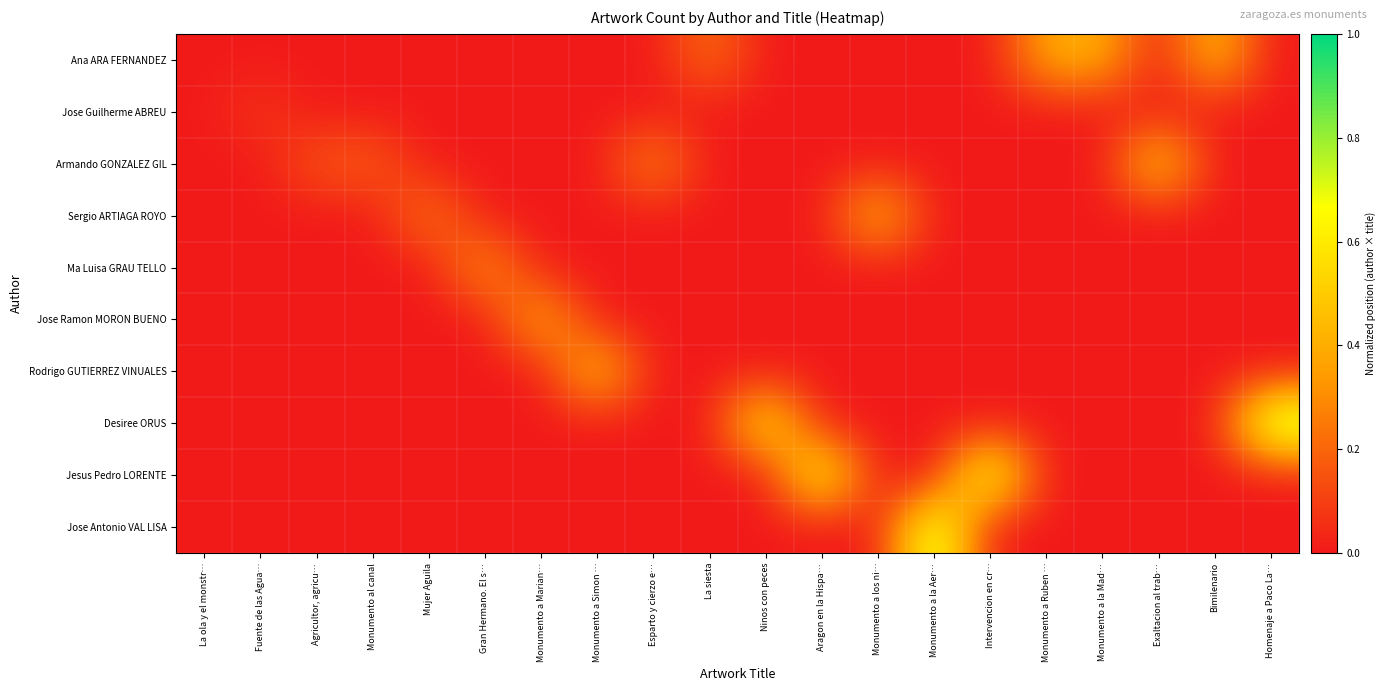

Reading left to right, list all the values displayed in this chart.

Ana ARA FERNANDEZ: La ola y el monstr…=0.0	Fuente de las Agua…=0.0	Agricultor, agricu…=0.0	Monumento al canal=0.0	Mujer Aguila=0.0	Gran Hermano. El s…=0.0	Monumento a Marian…=0.0	Monumento a Simon …=0.0	Esparto y cierzo e…=0.0	La siesta=0.2	Ninos con peces=0.0	Aragon en la Hispa…=0.0	Monumento a los ni…=0.0	Monumento a la Aer…=0.0	Intervencion en cr…=0.0	Monumento a Ruben …=0.4	Monumento a la Mad…=0.4	Exaltacion al trab…=0.0	Bimilenario=0.5	Homenaje a Paco La…=0.0
Jose Guilherme ABREU: La ola y el monstr…=0.0	Fuente de las Agua…=0.1	Agricultor, agricu…=0.0	Monumento al canal=0.0	Mujer Aguila=0.0	Gran Hermano. El s…=0.0	Monumento a Marian…=0.0	Monumento a Simon …=0.0	Esparto y cierzo e…=0.0	La siesta=0.0	Ninos con peces=0.0	Aragon en la Hispa…=0.0	Monumento a los ni…=0.0	Monumento a la Aer…=0.0	Intervencion en cr…=0.0	Monumento a Ruben …=0.0	Monumento a la Mad…=0.0	Exaltacion al trab…=0.0	Bimilenario=0.0	Homenaje a Paco La…=0.0
Armando GONZALEZ GIL: La ola y el monstr…=0.0	Fuente de las Agua…=0.0	Agricultor, agricu…=0.2	Monumento al canal=0.2	Mujer Aguila=0.0	Gran Hermano. El s…=0.0	Monumento a Marian…=0.0	Monumento a Simon …=0.0	Esparto y cierzo e…=0.3	La siesta=0.0	Ninos con peces=0.0	Aragon en la Hispa…=0.0	Monumento a los ni…=0.0	Monumento a la Aer…=0.0	Intervencion en cr…=0.0	Monumento a Ruben …=0.0	Monumento a la Mad…=0.0	Exaltacion al trab…=0.6	Bimilenario=0.0	Homenaje a Paco La…=0.0
Sergio ARTIAGA ROYO: La ola y el monstr…=0.0	Fuente de las Agua…=0.0	Agricultor, agricu…=0.0	Monumento al canal=0.0	Mujer Aguila=0.3	Gran Hermano. El s…=0.0	Monumento a Marian…=0.0	Monumento a Simon …=0.0	Esparto y cierzo e…=0.0	La siesta=0.0	Ninos con peces=0.0	Aragon en la Hispa…=0.0	Monumento a los ni…=0.5	Monumento a la Aer…=0.0	Intervencion en cr…=0.0	Monumento a Ruben …=0.0	Monumento a la Mad…=0.0	Exaltacion al trab…=0.0	Bimilenario=0.0	Homenaje a Paco La…=0.0
Ma Luisa GRAU TELLO: La ola y el monstr…=0.0	Fuente de las Agua…=0.0	Agricultor, agricu…=0.0	Monumento al canal=0.0	Mujer Aguila=0.0	Gran Hermano. El s…=0.4	Monumento a Marian…=0.0	Monumento a Simon …=0.0	Esparto y cierzo e…=0.0	La siesta=0.0	Ninos con peces=0.0	Aragon en la Hispa…=0.0	Monumento a los ni…=0.0	Monumento a la Aer…=0.0	Intervencion en cr…=0.0	Monumento a Ruben …=0.0	Monumento a la Mad…=0.0	Exaltacion al trab…=0.0	Bimilenario=0.0	Homenaje a Paco La…=0.0
Jose Ramon MORON BUENO: La ola y el monstr…=0.0	Fuente de las Agua…=0.0	Agricultor, agricu…=0.0	Monumento al canal=0.0	Mujer Aguila=0.0	Gran Hermano. El s…=0.0	Monumento a Marian…=0.4	Monumento a Simon …=0.0	Esparto y cierzo e…=0.0	La siesta=0.0	Ninos con peces=0.0	Aragon en la Hispa…=0.0	Monumento a los ni…=0.0	Monumento a la Aer…=0.0	Intervencion en cr…=0.0	Monumento a Ruben …=0.0	Monumento a la Mad…=0.0	Exaltacion al trab…=0.0	Bimilenario=0.0	Homenaje a Paco La…=0.0
Rodrigo GUTIERREZ VINUALES: La ola y el monstr…=0.0	Fuente de las Agua…=0.0	Agricultor, agricu…=0.0	Monumento al canal=0.0	Mujer Aguila=0.0	Gran Hermano. El s…=0.0	Monumento a Marian…=0.0	Monumento a Simon …=0.5	Esparto y cierzo e…=0.0	La siesta=0.0	Ninos con peces=0.0	Aragon en la Hispa…=0.0	Monumento a los ni…=0.0	Monumento a la Aer…=0.0	Intervencion en cr…=0.0	Monumento a Ruben …=0.0	Monumento a la Mad…=0.0	Exaltacion al trab…=0.0	Bimilenario=0.0	Homenaje a Paco La…=0.0
Desiree ORUS: La ola y el monstr…=0.0	Fuente de las Agua…=0.0	Agricultor, agricu…=0.0	Monumento al canal=0.0	Mujer Aguila=0.0	Gran Hermano. El s…=0.0	Monumento a Marian…=0.0	Monumento a Simon …=0.0	Esparto y cierzo e…=0.0	La siesta=0.0	Ninos con peces=0.7	Aragon en la Hispa…=0.0	Monumento a los ni…=0.0	Monumento a la Aer…=0.0	Intervencion en cr…=0.0	Monumento a Ruben …=0.0	Monumento a la Mad…=0.0	Exaltacion al trab…=0.0	Bimilenario=0.0	Homenaje a Paco La…=0.9
Jesus Pedro LORENTE: La ola y el monstr…=0.0	Fuente de las Agua…=0.0	Agricultor, agricu…=0.0	Monumento al canal=0.0	Mujer Aguila=0.0	Gran Hermano. El s…=0.0	Monumento a Marian…=0.0	Monumento a Simon …=0.0	Esparto y cierzo e…=0.0	La siesta=0.0	Ninos con peces=0.0	Aragon en la Hispa…=0.7	Monumento a los ni…=0.0	Monumento a la Aer…=0.0	Intervencion en cr…=0.8	Monumento a Ruben …=0.0	Monumento a la Mad…=0.0	Exaltacion al trab…=0.0	Bimilenario=0.0	Homenaje a Paco La…=0.0
Jose Antonio VAL LISA: La ola y el monstr…=0.0	Fuente de las Agua…=0.0	Agricultor, agricu…=0.0	Monumento al canal=0.0	Mujer Aguila=0.0	Gran Hermano. El s…=0.0	Monumento a Marian…=0.0	Monumento a Simon …=0.0	Esparto y cierzo e…=0.0	La siesta=0.0	Ninos con peces=0.0	Aragon en la Hispa…=0.0	Monumento a los ni…=0.0	Monumento a la Aer…=0.8	Intervencion en cr…=0.0	Monumento a Ruben …=0.0	Monumento a la Mad…=0.0	Exaltacion al trab…=0.0	Bimilenario=0.0	Homenaje a Paco La…=0.0